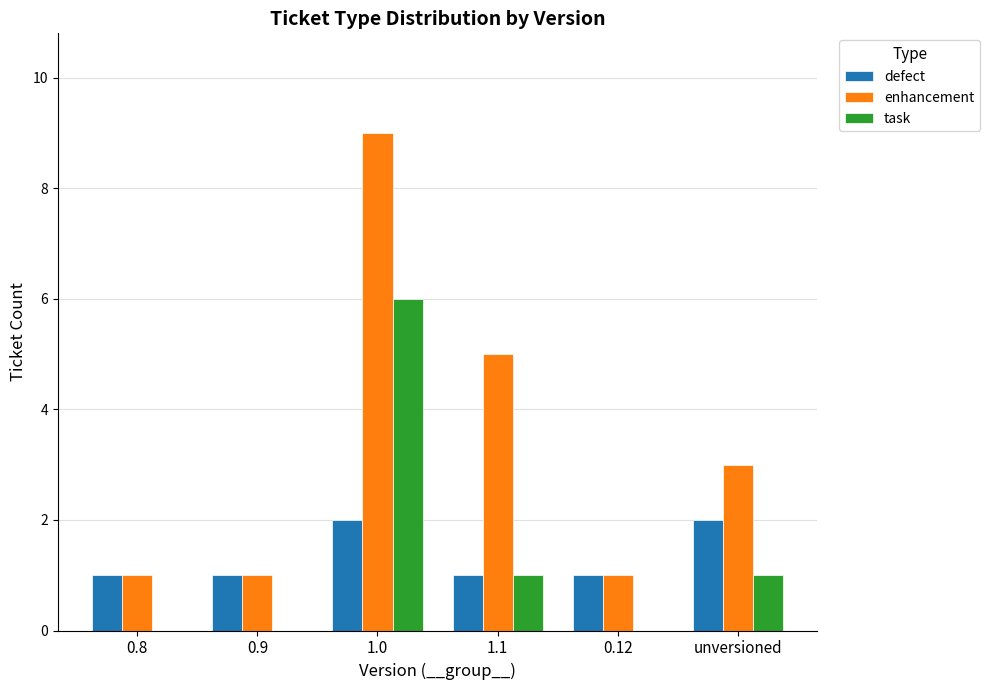

Which label corresponds to the largest value in the chart?

1.0